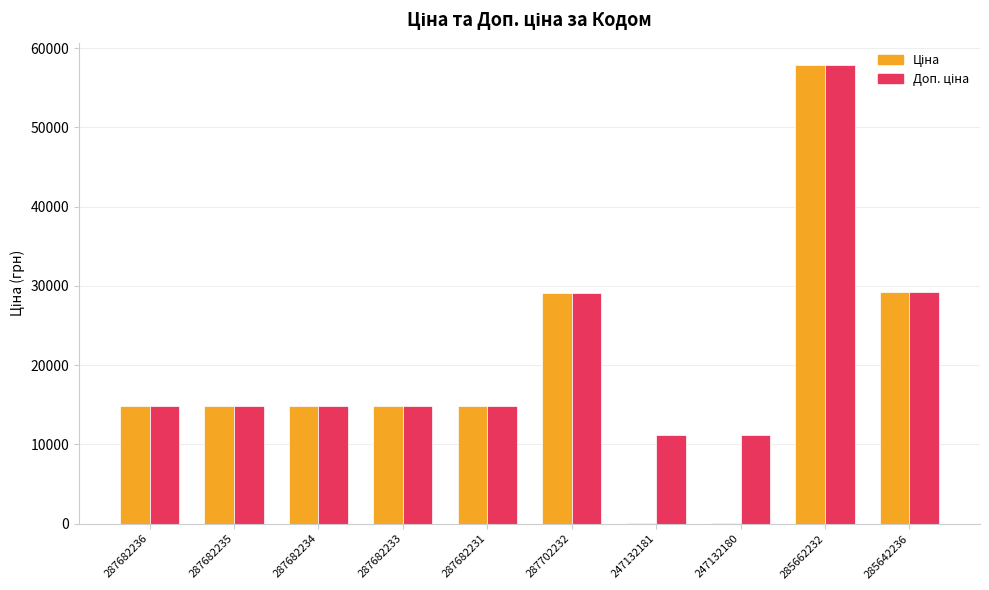

What is the total value across all series at 287702232?

58238.5